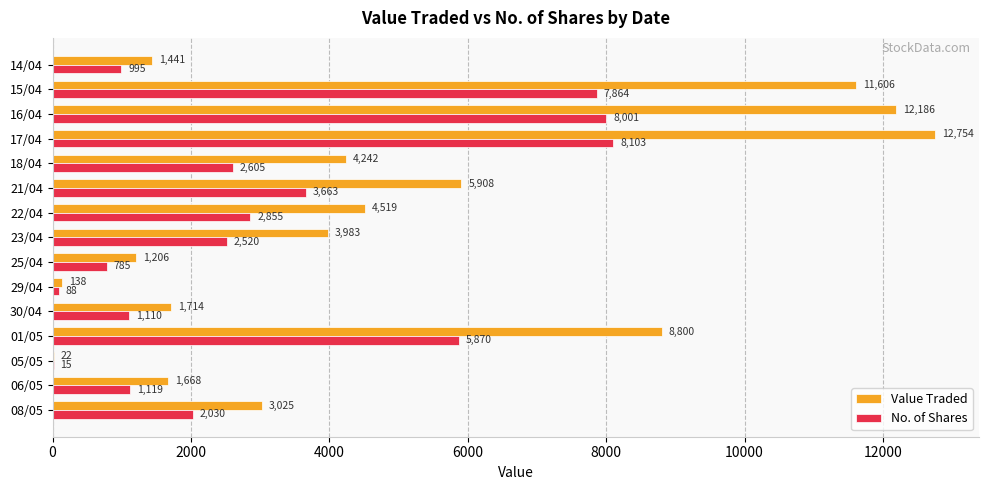

What is the sum of all Value Traded values?

73212